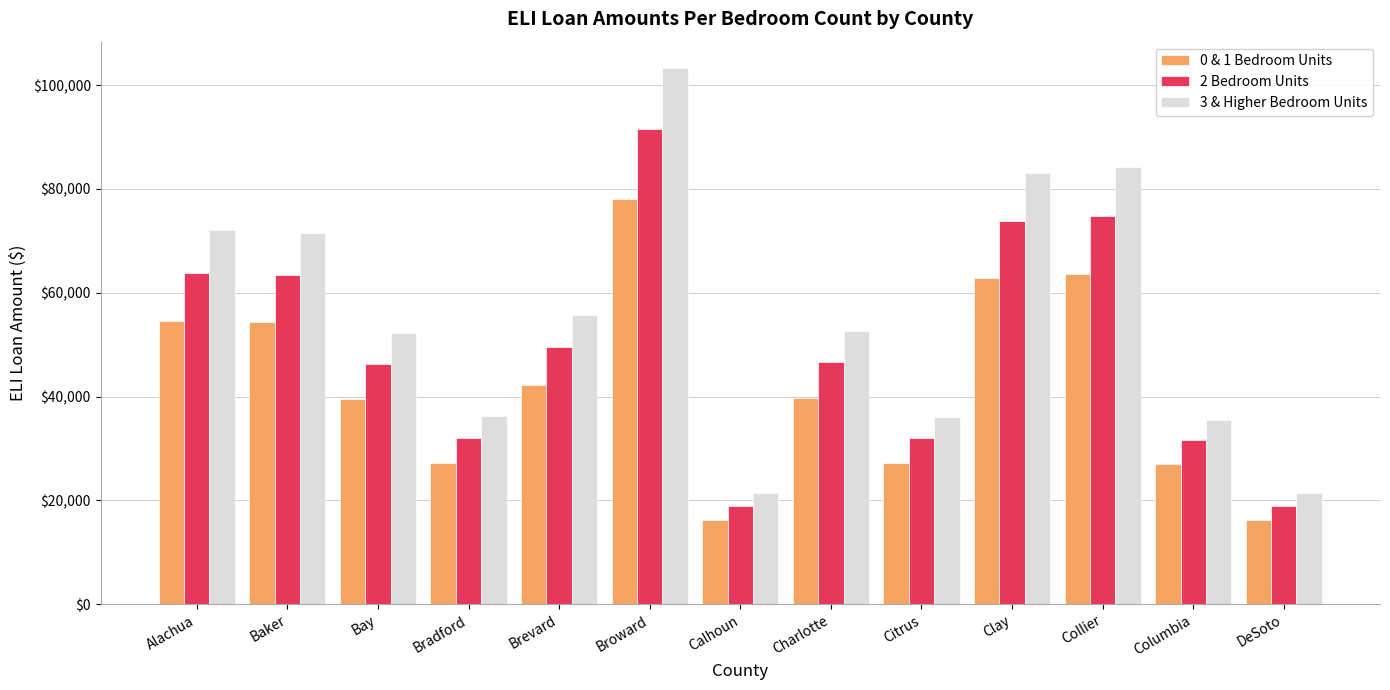

What position from the right is Bay?

11